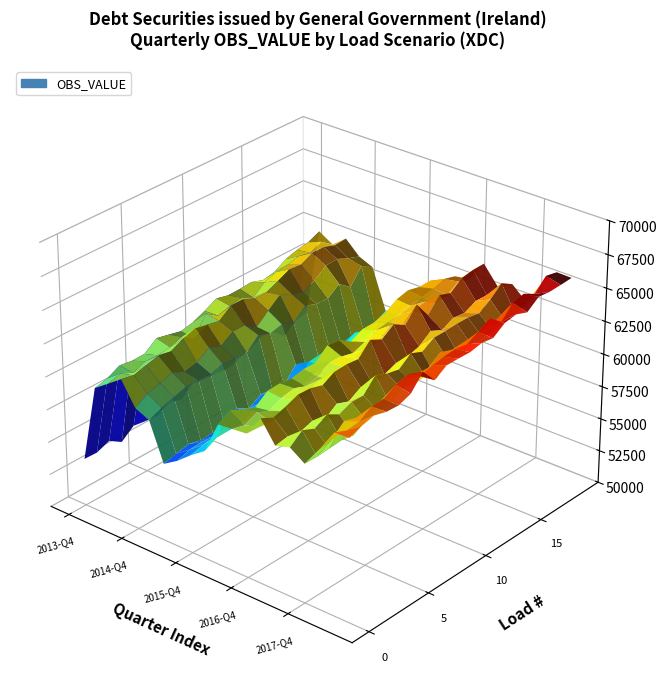

Reading left to right, list all the values displayed in this chart.

2013-Q4=54604.7	2014-Q1=61019.2	2014-Q2=61239.0	2014-Q3=61966.3	2014-Q4=61064.7	2015-Q1=60376.3	2015-Q2=57011.6	2015-Q3=57839.0	2015-Q4=58638.7	2016-Q1=59665.4	2016-Q2=61611.3	2016-Q3=61739.3	2016-Q4=62069.1	2017-Q1=63328.7	2017-Q2=61921.2	2017-Q3=62667.1	2017-Q4=61535.7	2018-Q1=63468.1	2018-Q2=64586.5	2018-Q3=64921.6